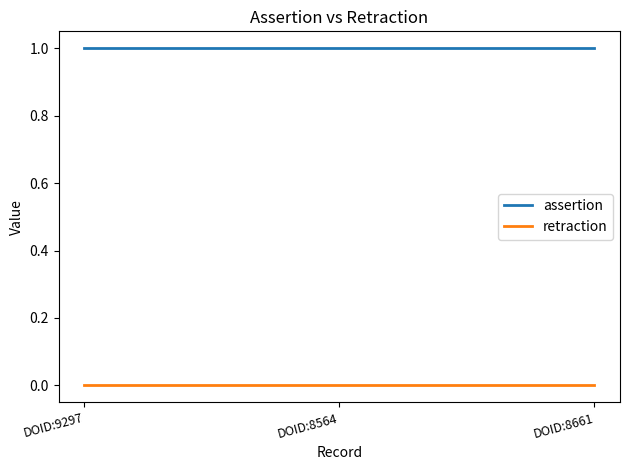

Which series has the largest total across all categories?

assertion